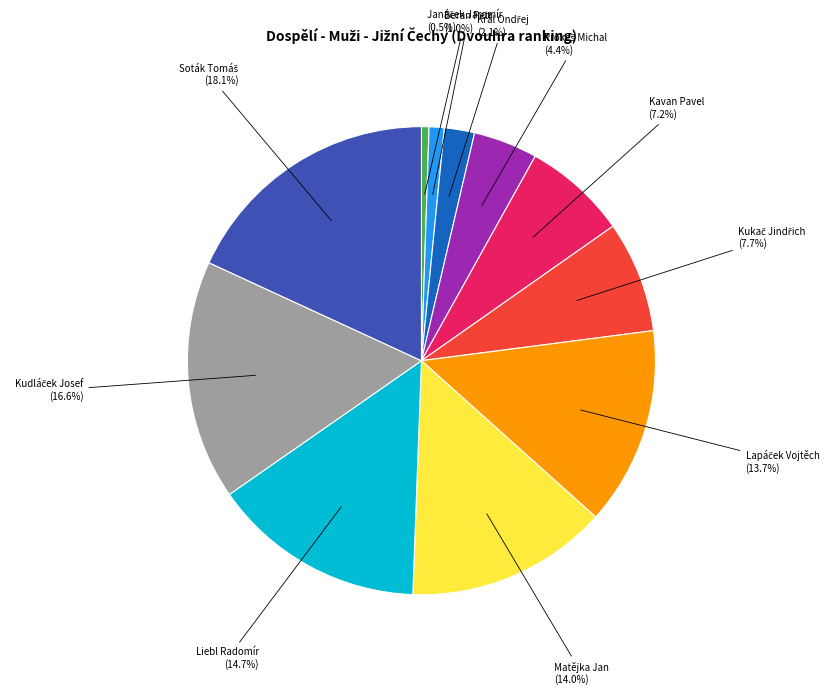

How many segments does this pie chart have?

11